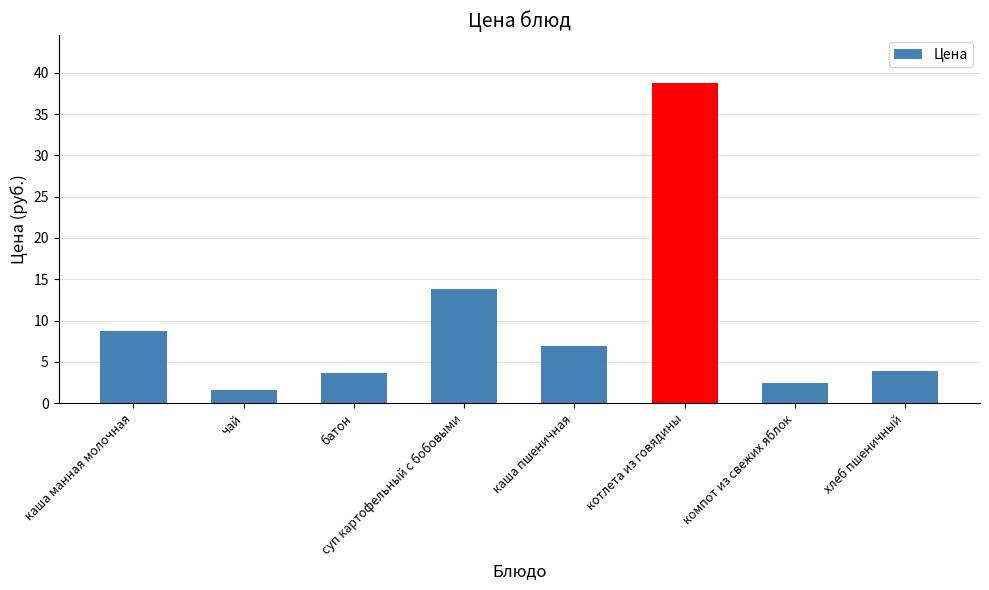

Between каша пшеничная and чай, which is larger?

каша пшеничная